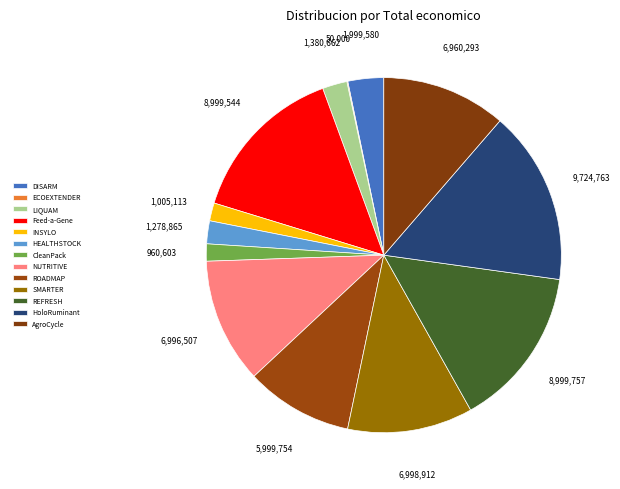

Combined, do HoloRuminant and SMARTER account for over 50%?

No